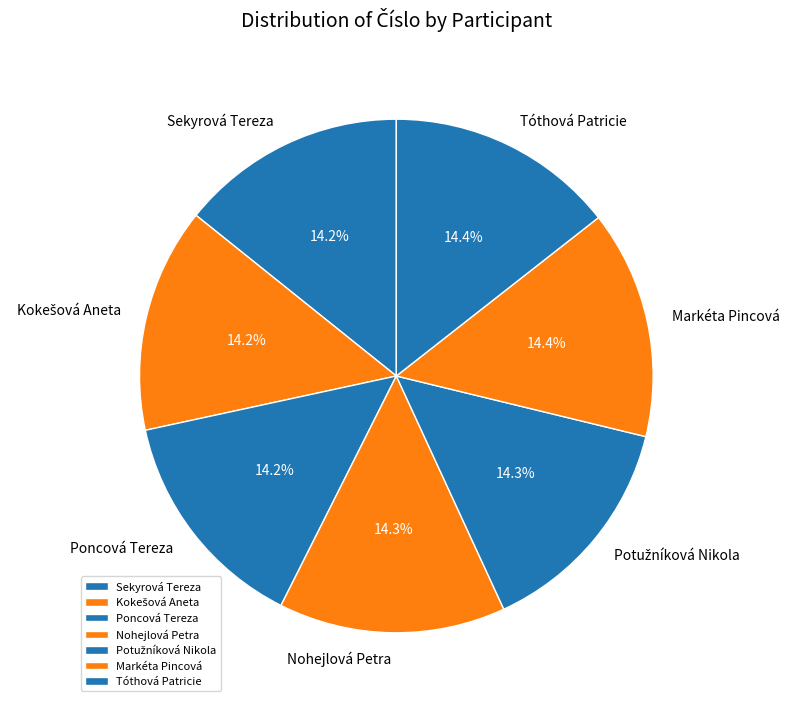

Is Poncová Tereza the majority of the pie?

No